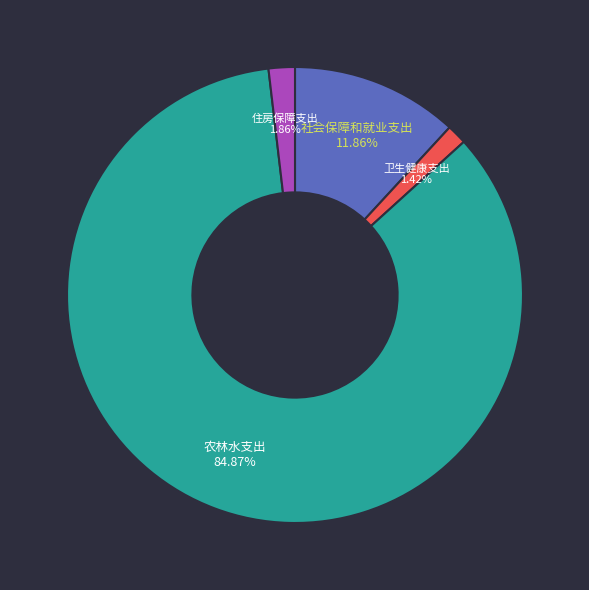

To the nearest percent, what is the average slice percentage?

25%